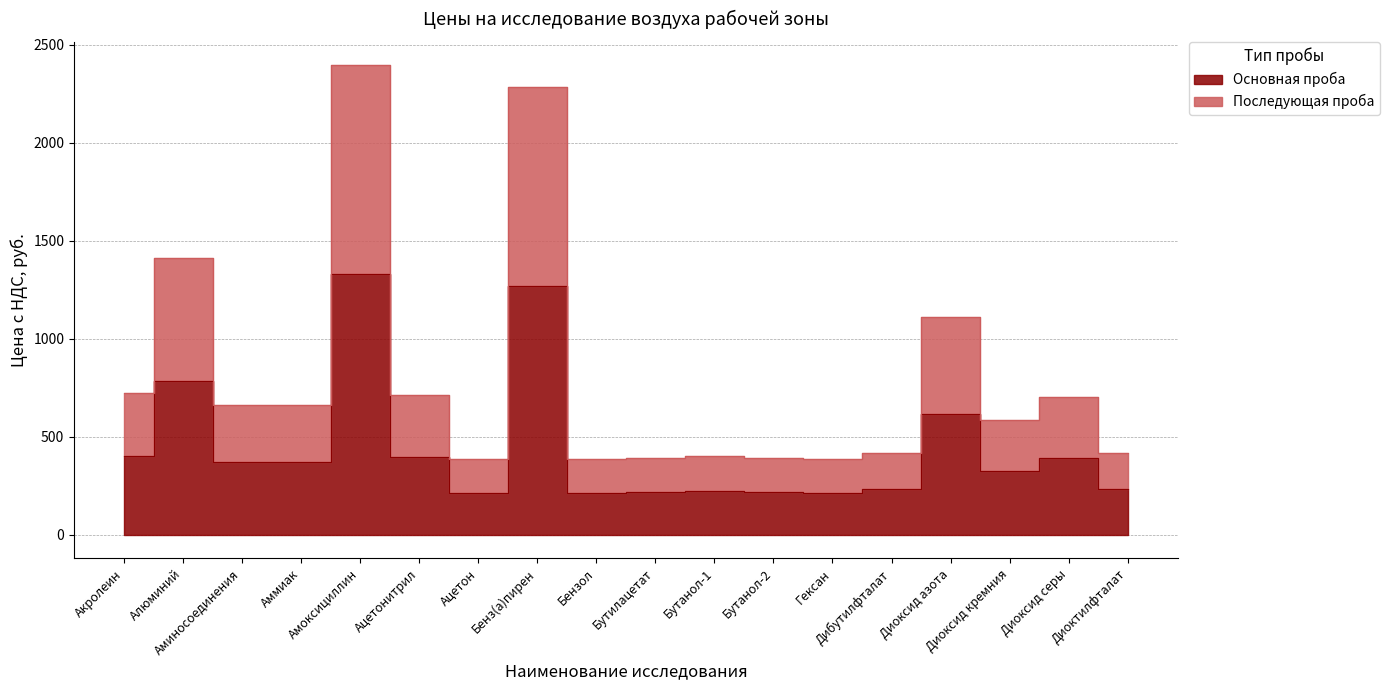

What is the difference between the Последующая проба values at Гексан and Ацетонитрил?

327.6